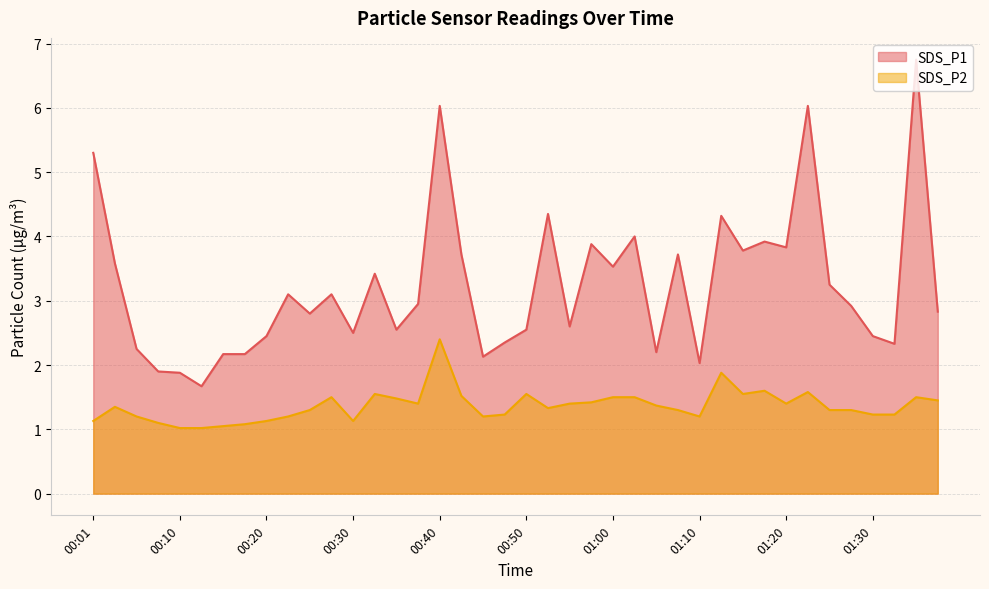

In SDS_P2, how many points are lower than both neighbors (excluding endpoints)?

7